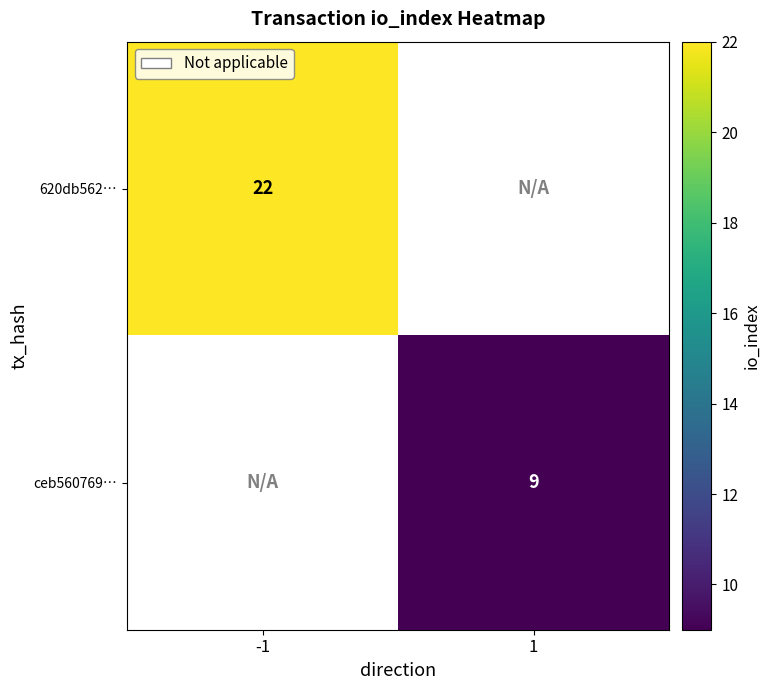

The ceb560769… series shows 5.0 at 1. True or false?

False